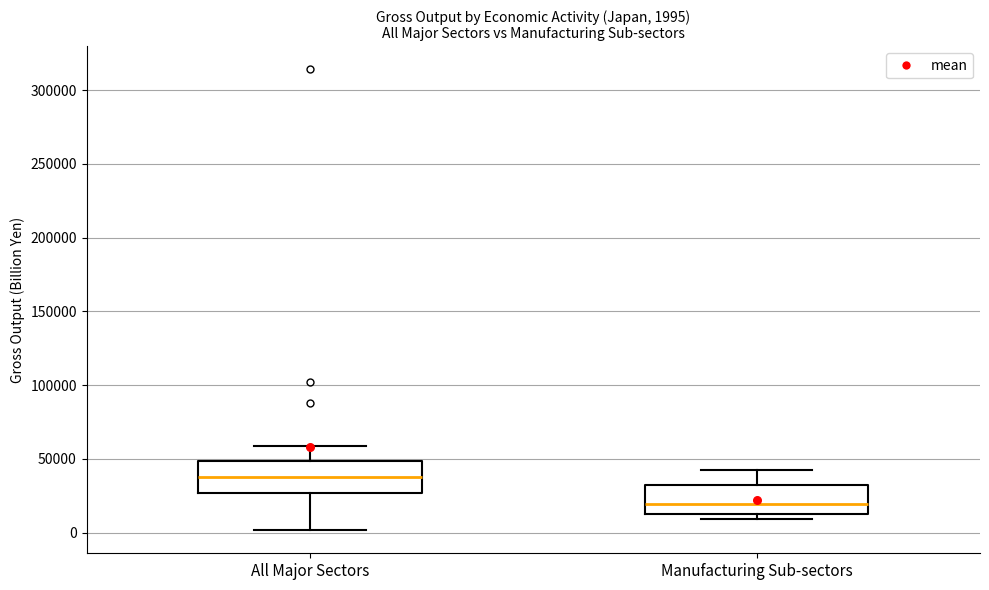

Which box has the highest median line?

All Major Sectors